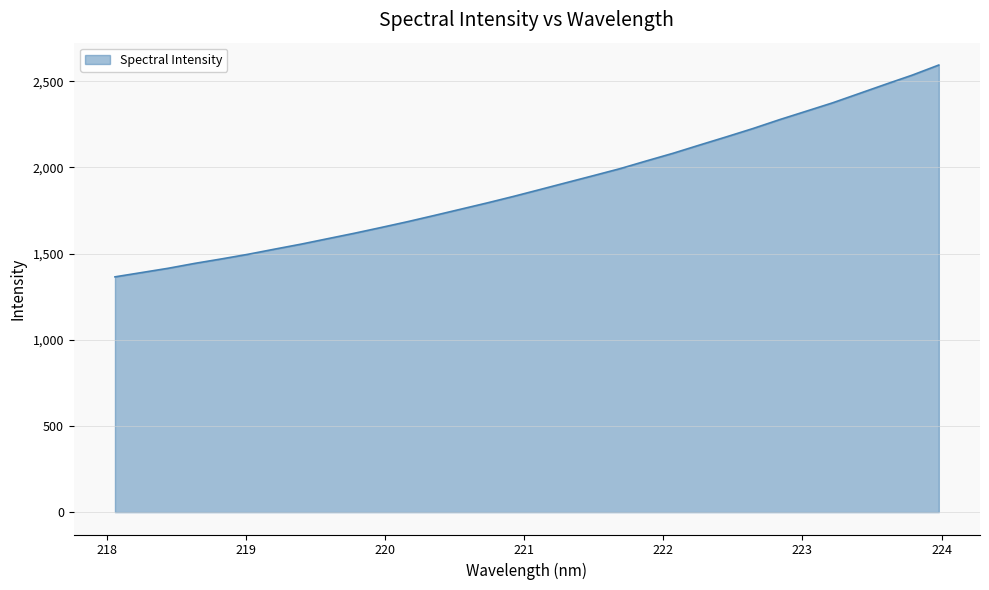

What is the difference between the maximum and minimum values?

1228.7